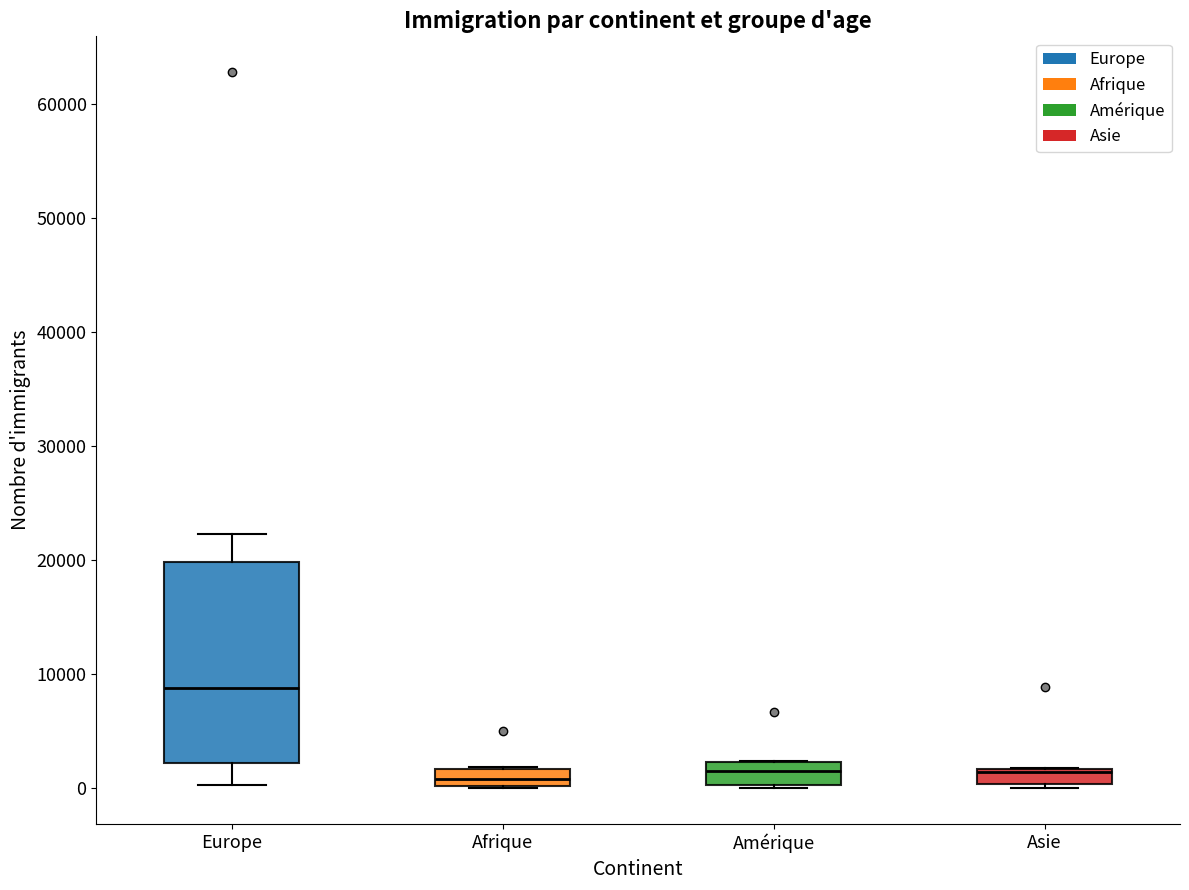

Which box's median line is the highest?

Europe